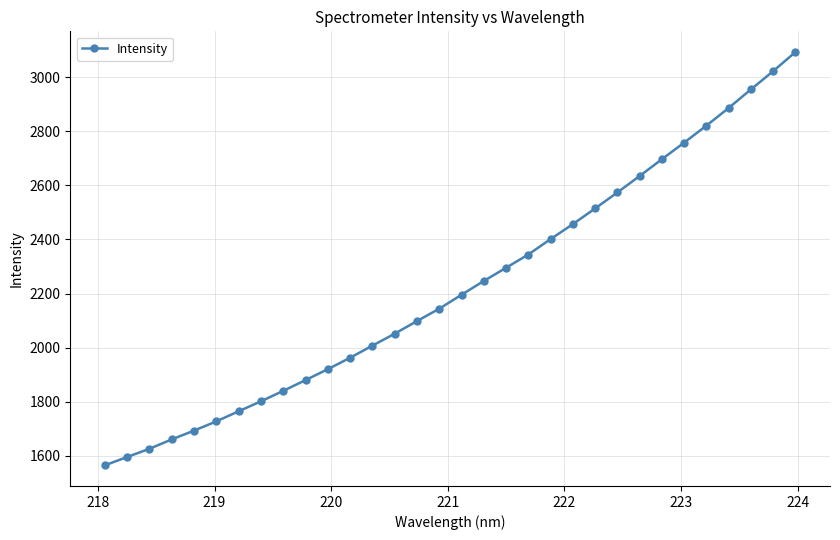

How many lines are shown in the chart?

1